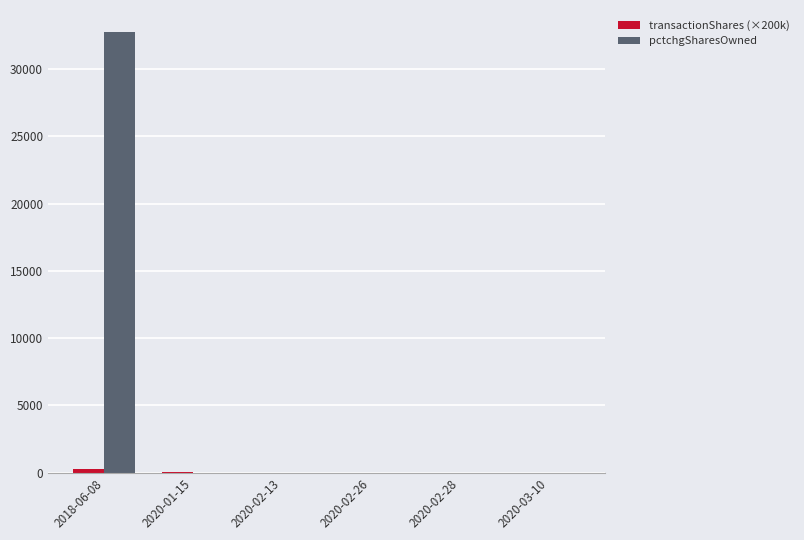

What is the spread (max minus min) of values at 2020-03-10?

2.2